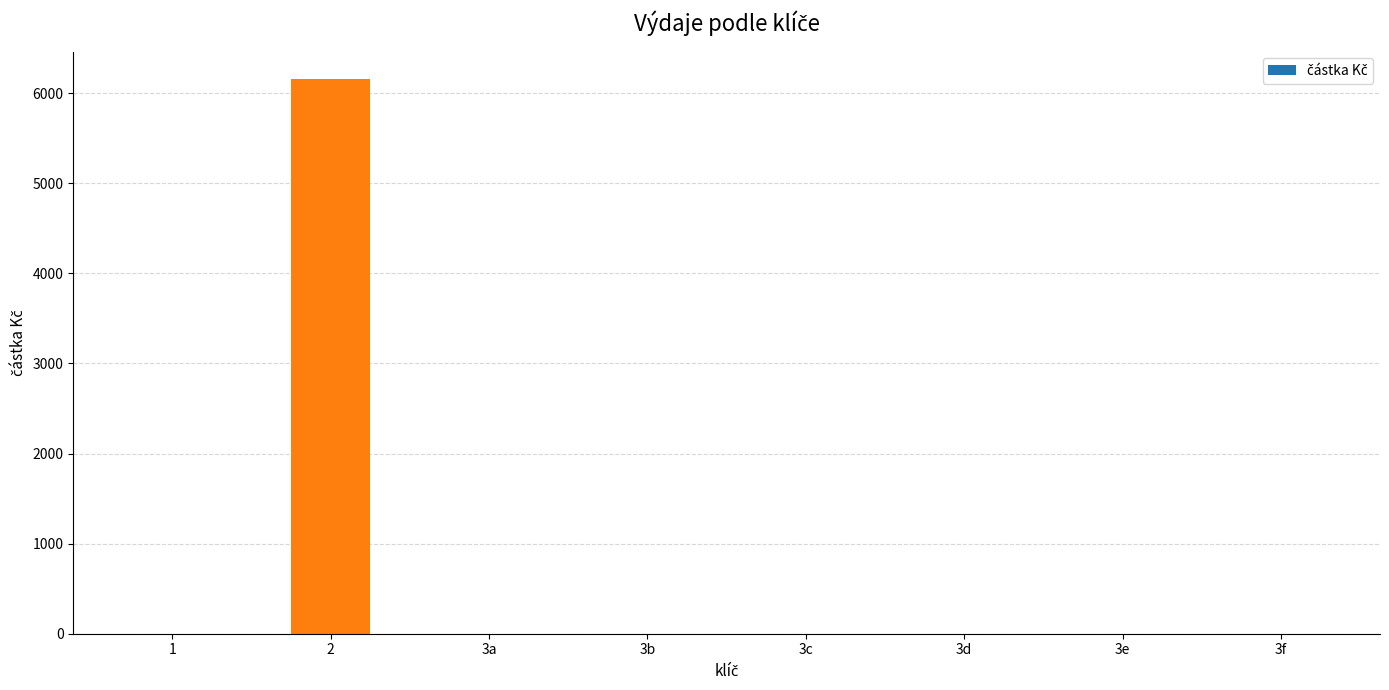

What is the change in value from 2 to 3b?

-6153.5